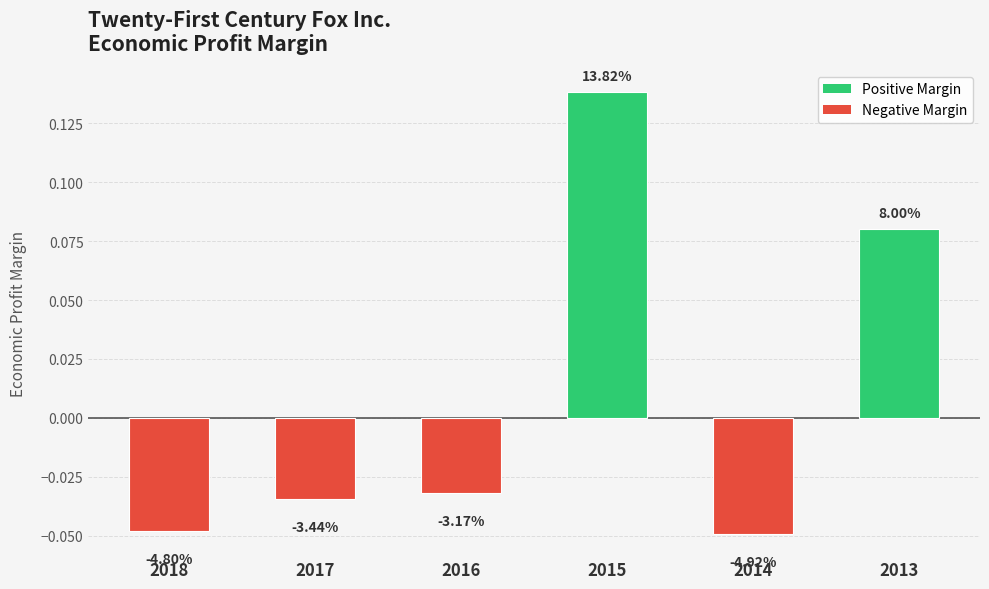

The chart shows a value of -0.0 at 2018. True or false?

True